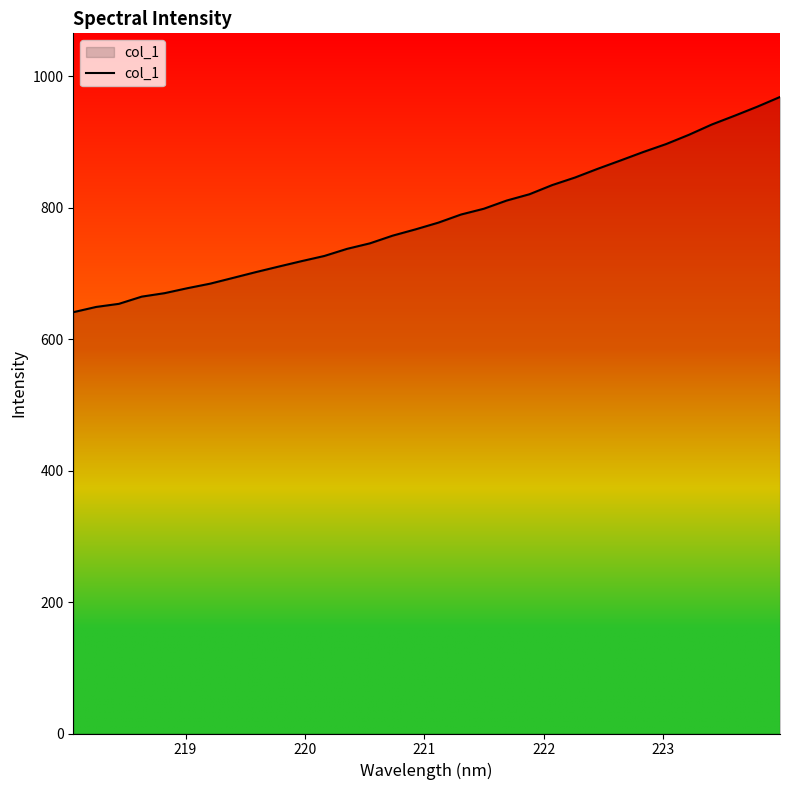

What is the difference between the maximum and minimum values?

327.5